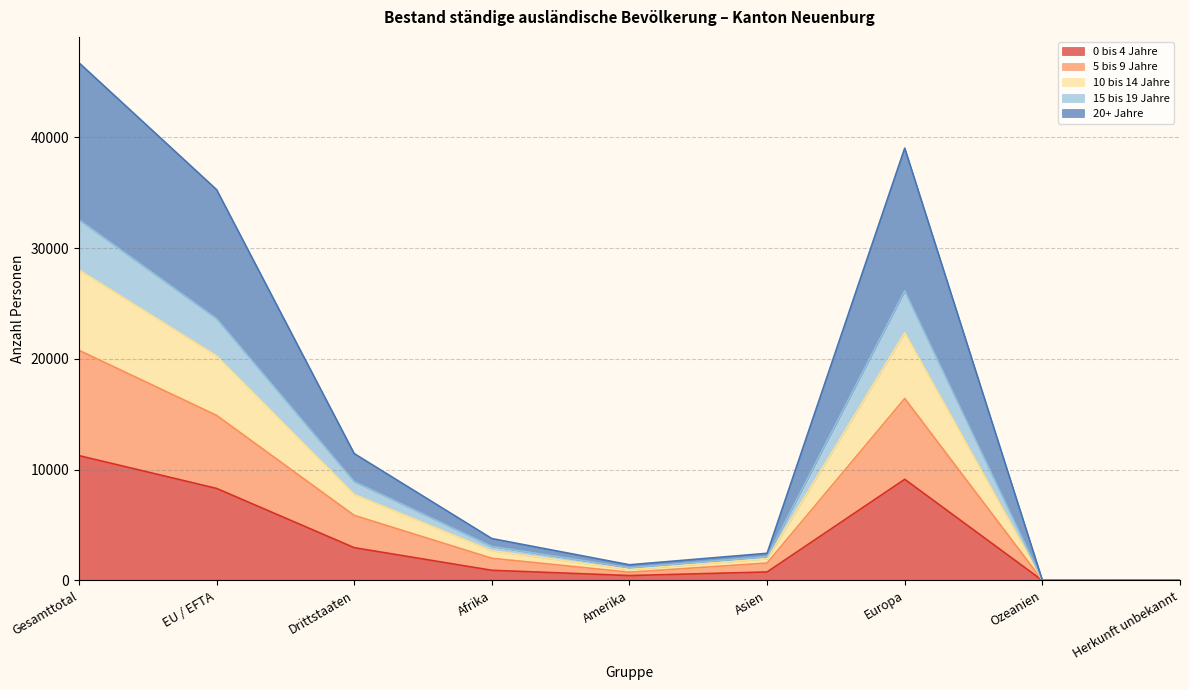

What are all the series names shown in the legend?

0 bis 4 Jahre, 5 bis 9 Jahre, 10 bis 14 Jahre, 15 bis 19 Jahre, 20+ Jahre